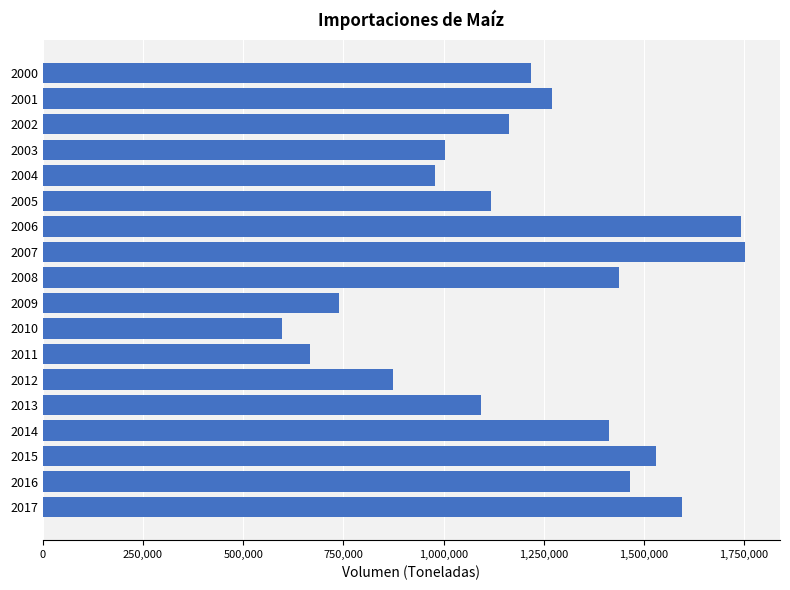

Between 2004 and 2009, which is larger?

2004